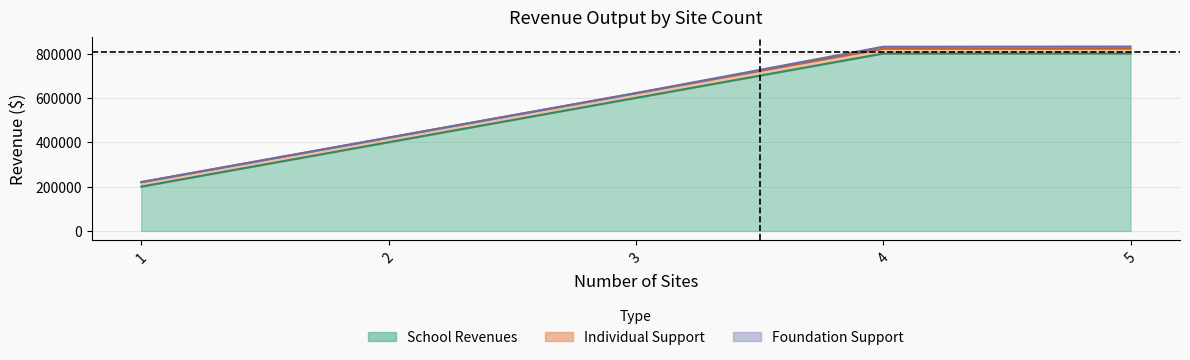

The Total Revenues series shows 831490.1 at 5. True or false?

True